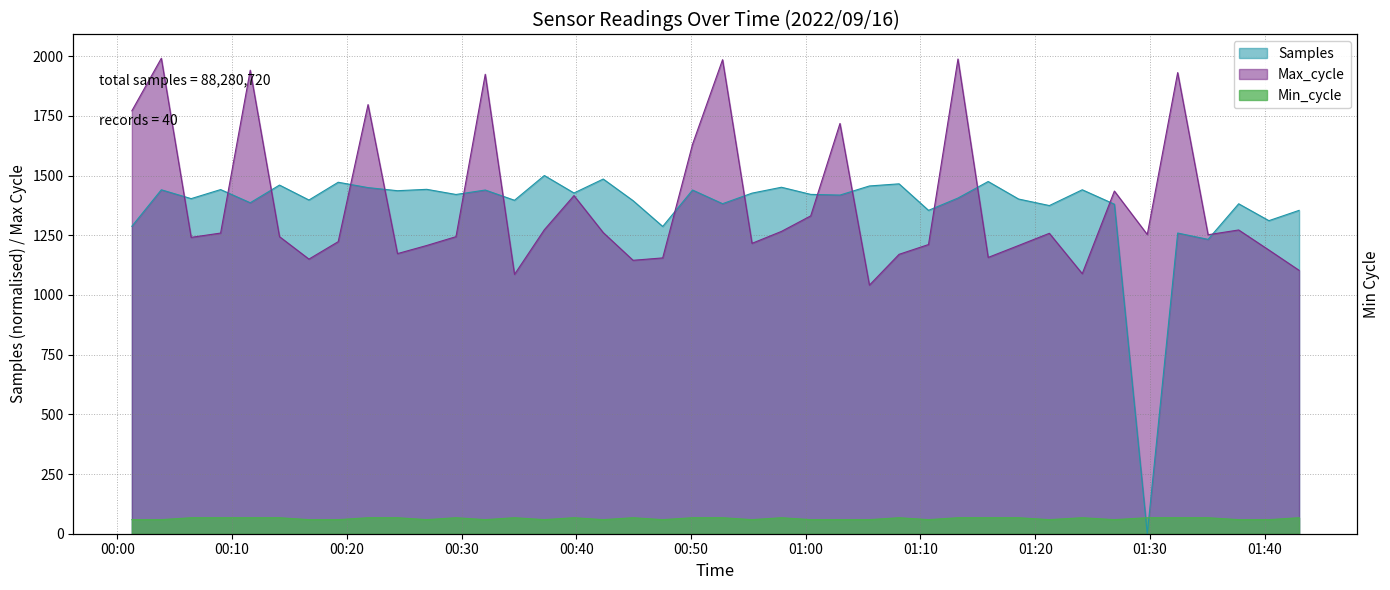

What value does the Min_cycle series have at 2022/09/16 00:44:57?

67.0